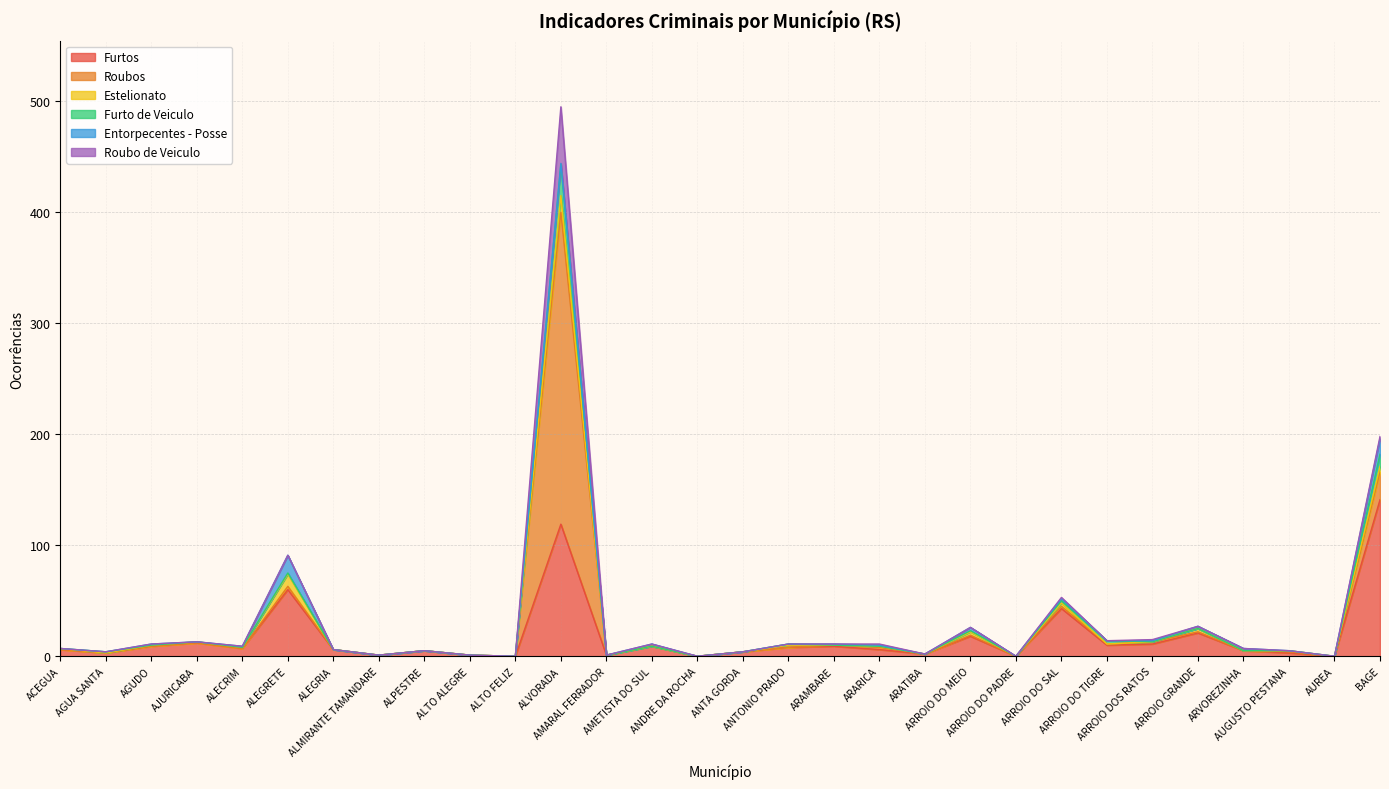

At how many categories does at least one series exceed 130?

2